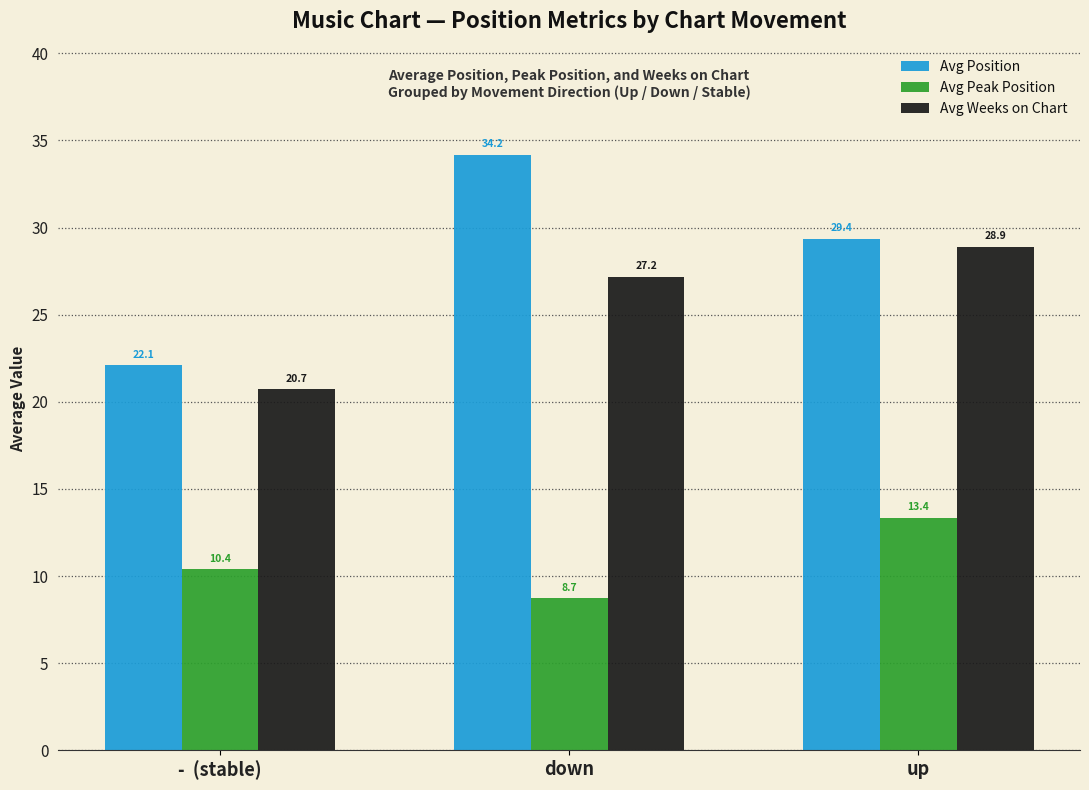

Which series has the largest range (max minus min)?

Avg Position